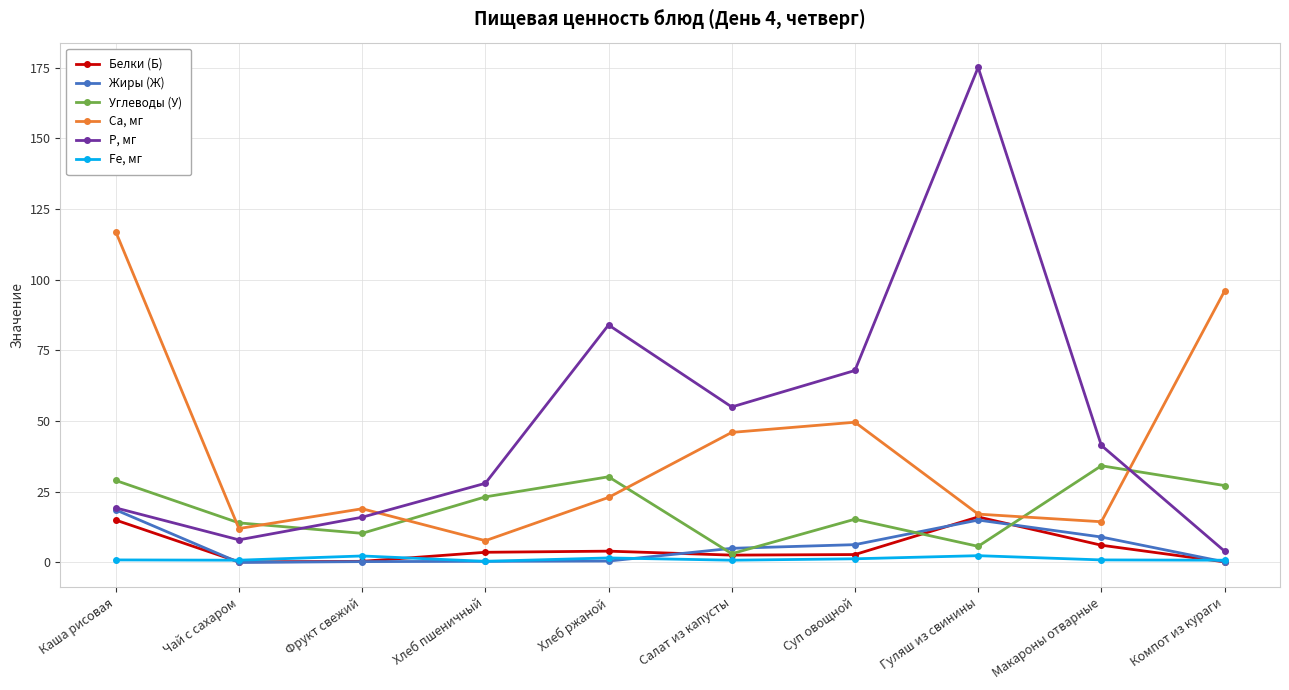

True or false: Fe, мг and Ca, мг cross at least once.

False